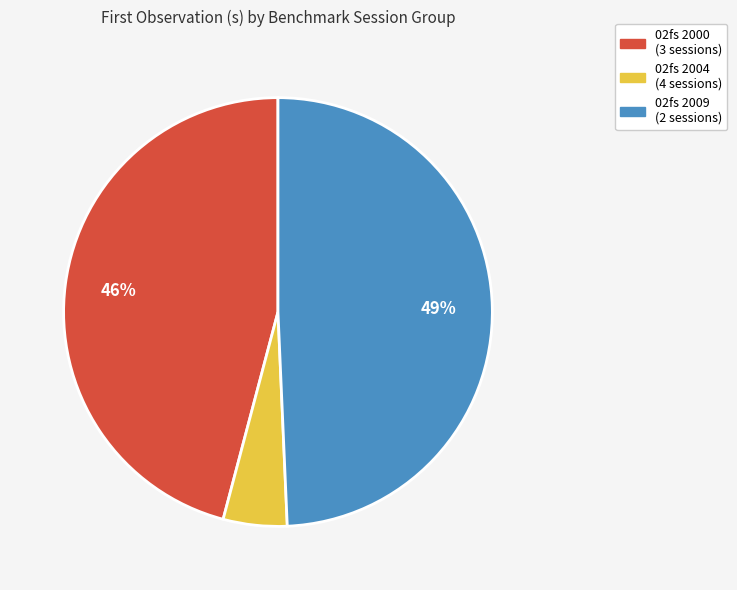

Does any single category account for the majority?

No